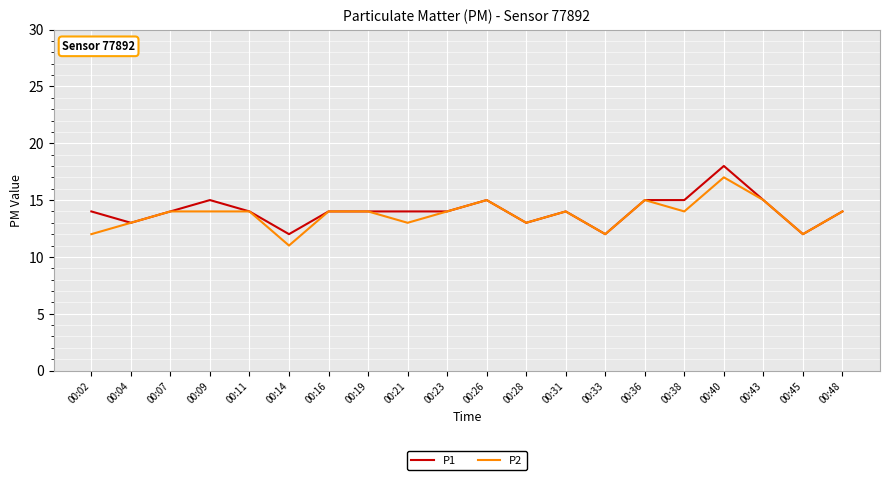

At which category is the sum across all series the highest?

00:40